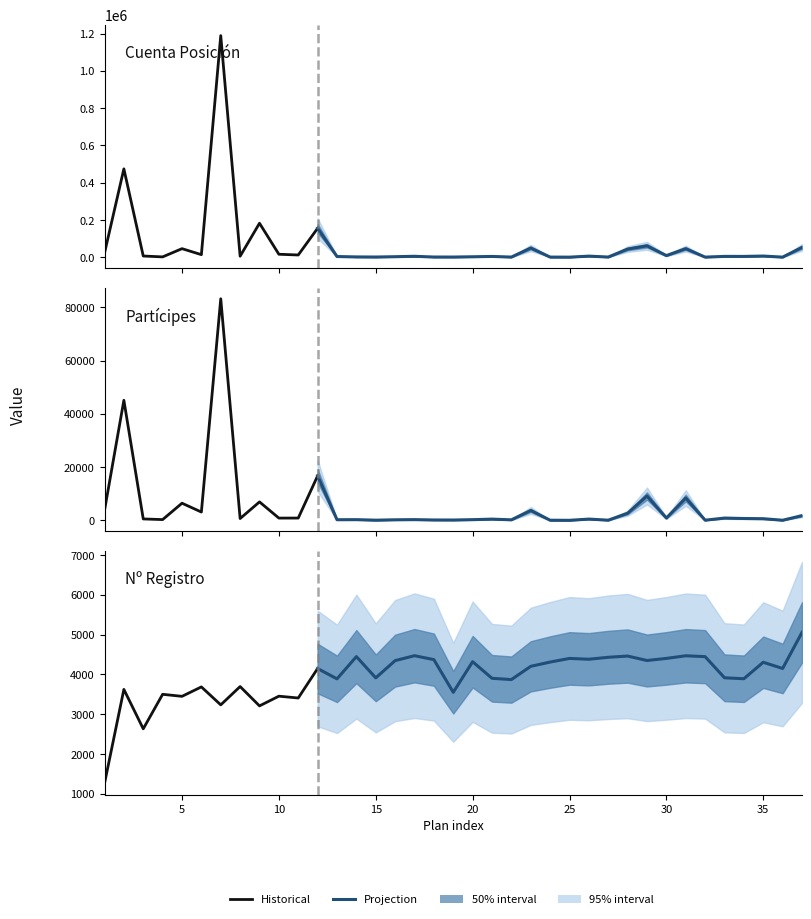

In Nº_registro, how many points are higher than both neighbors (excluding endpoints)?

13